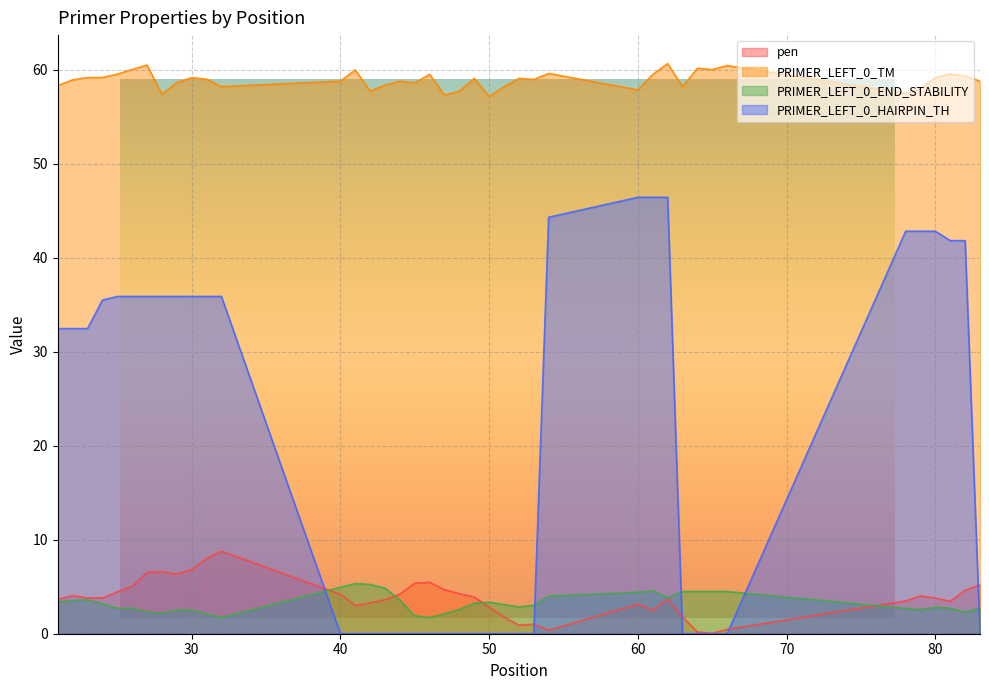

How many interior local peaks does the PRIMER_LEFT_0_TM series have?

12